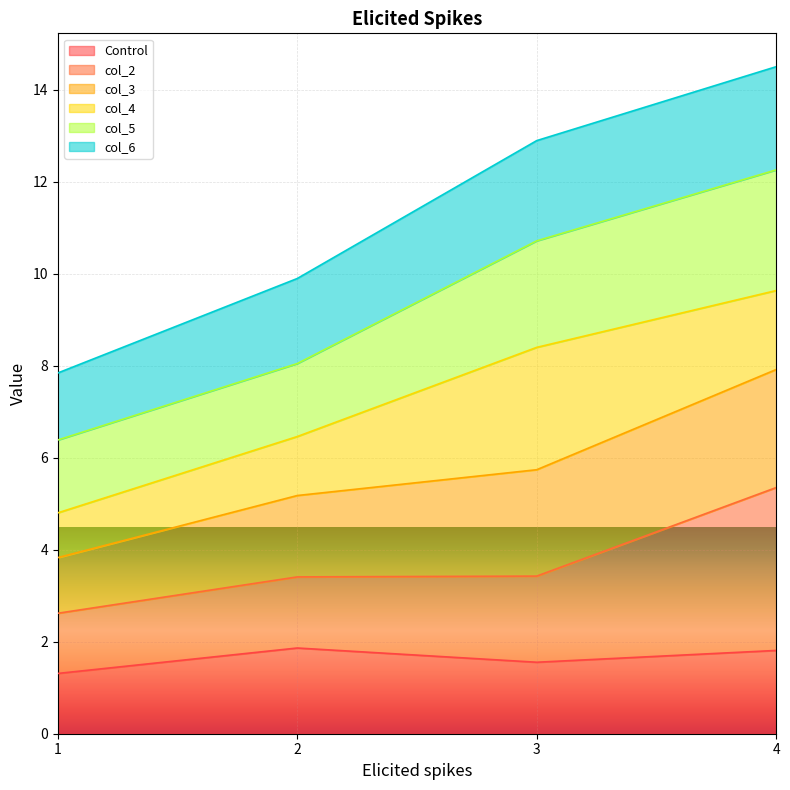

What is the difference between the Control values at 1 and 3?

0.2